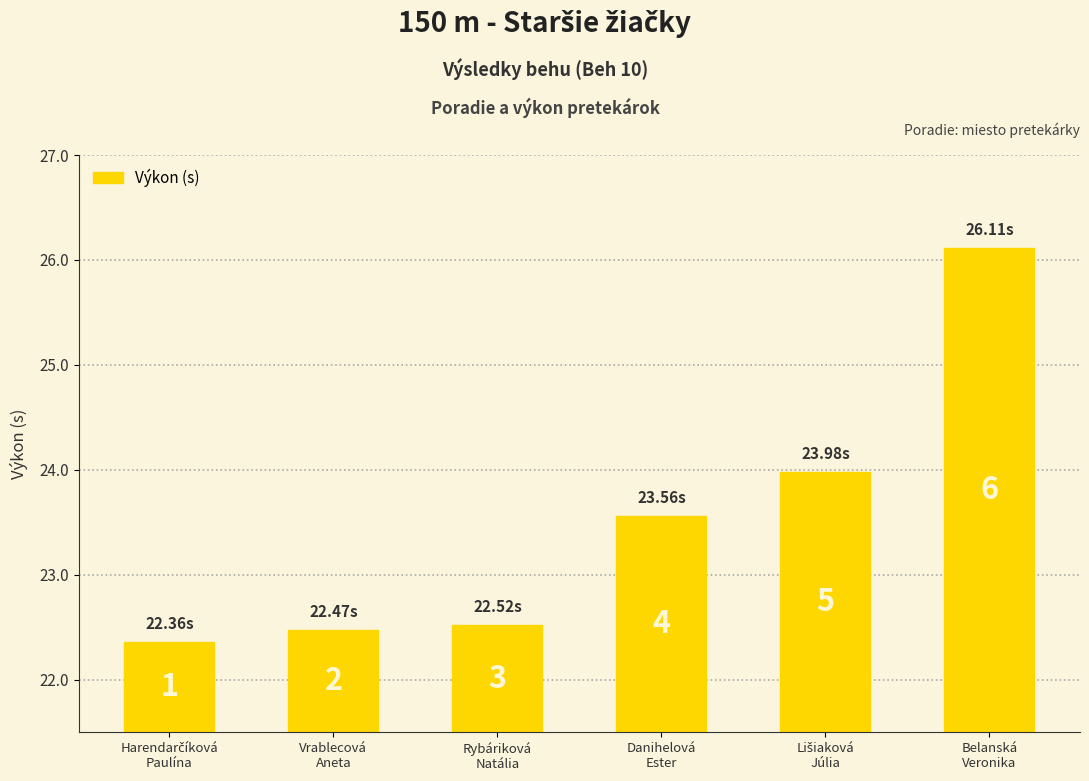

Which category has the lowest value across all series?

Harendarčíková
Paulína